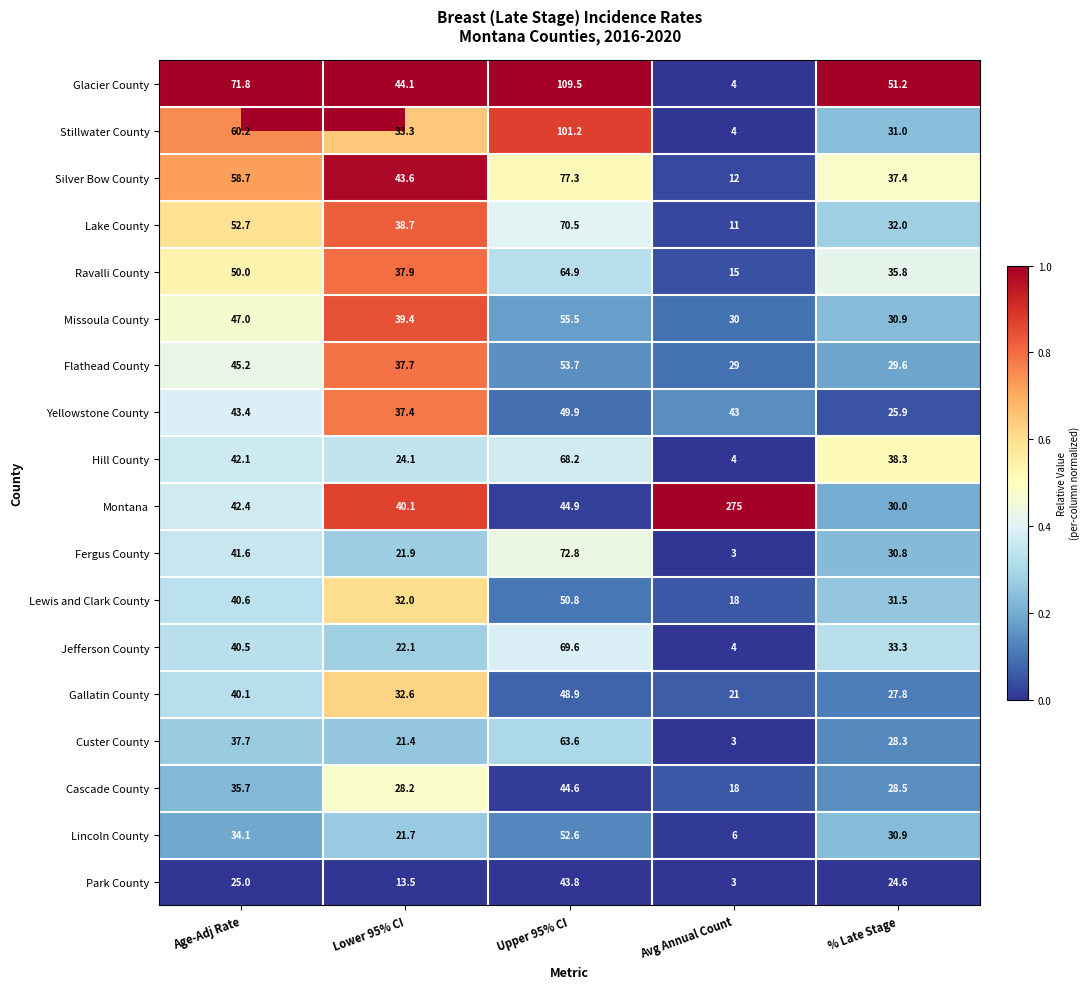

Which category has the lowest value across all series?

Avg Annual Count